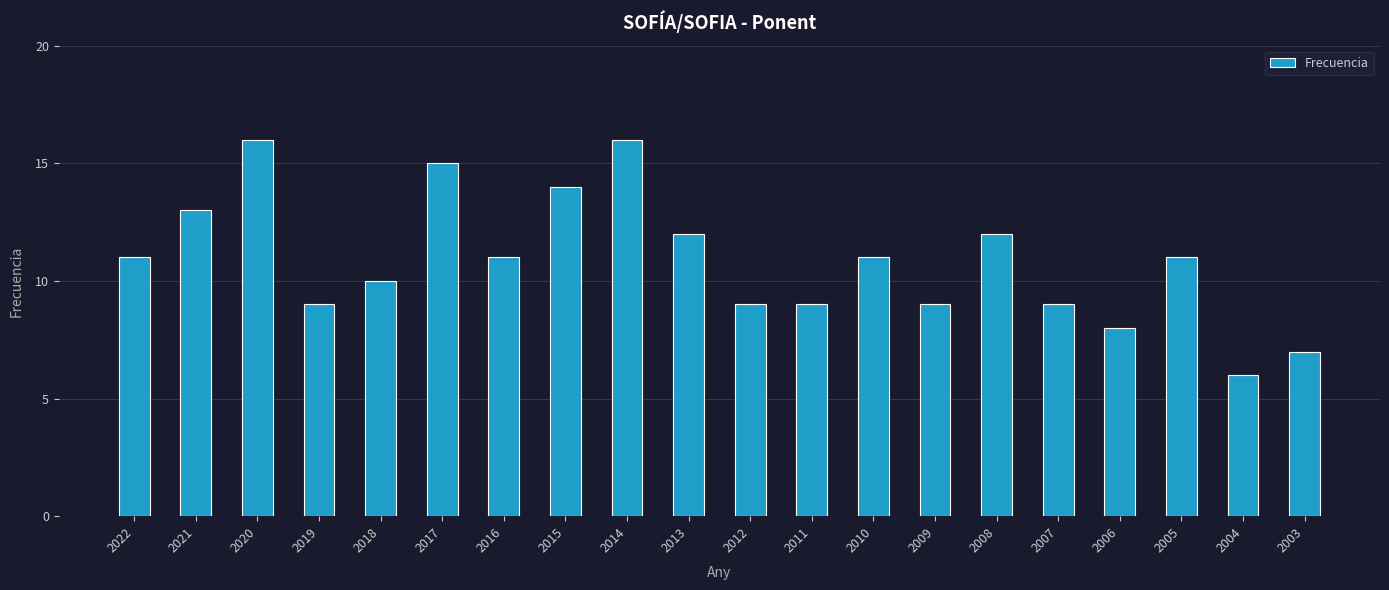

What is the difference between the maximum and minimum values?

10